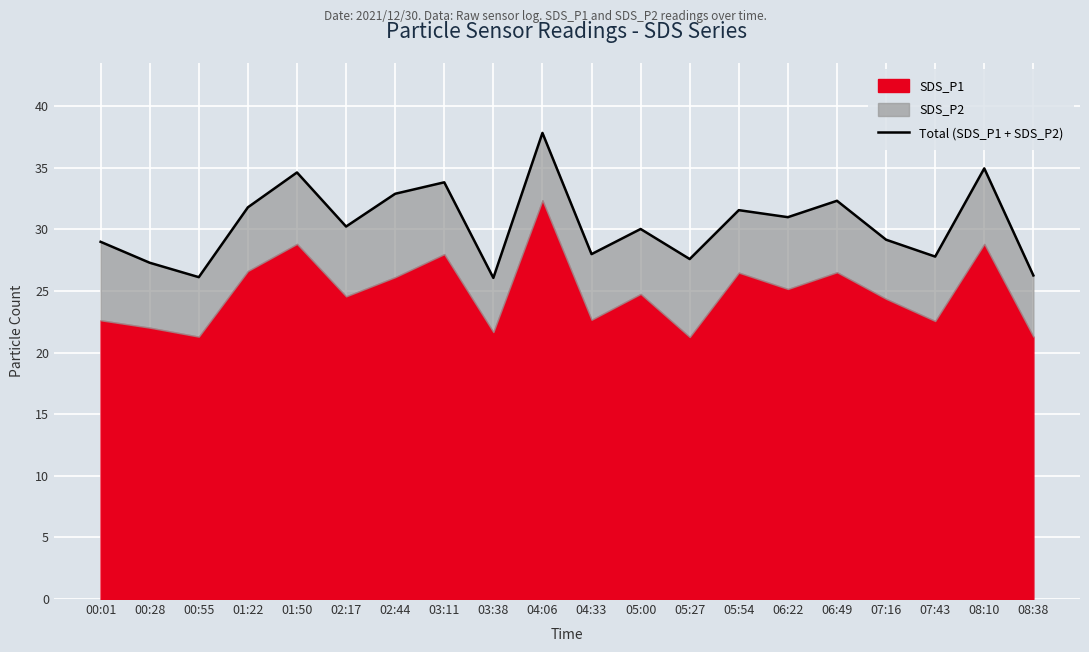

Between 06:49 and 08:10, which is larger?

08:10